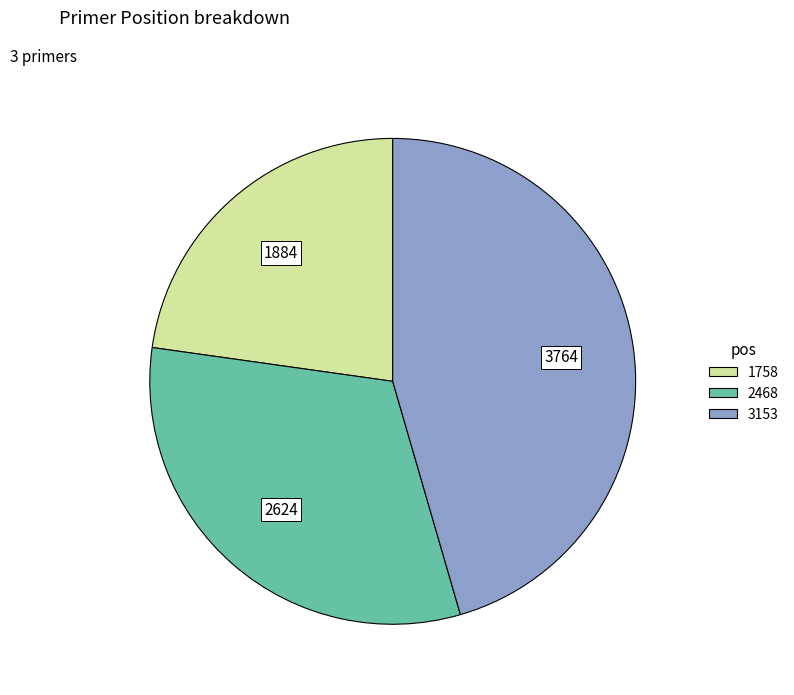

Is it true that 1758 is 13% of the pie?

False